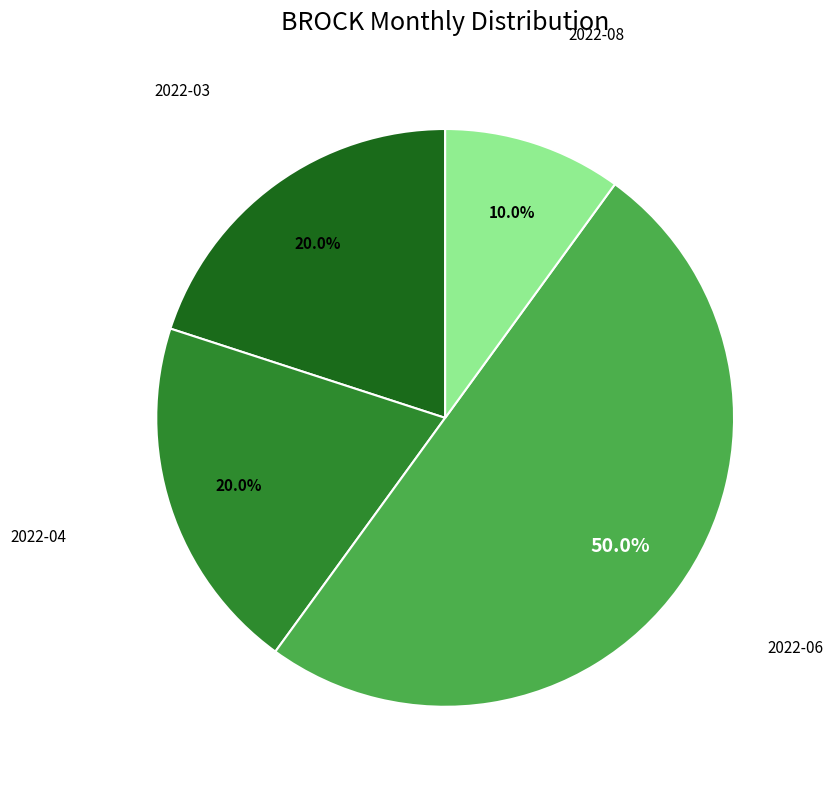

Does any single category account for the majority?

No